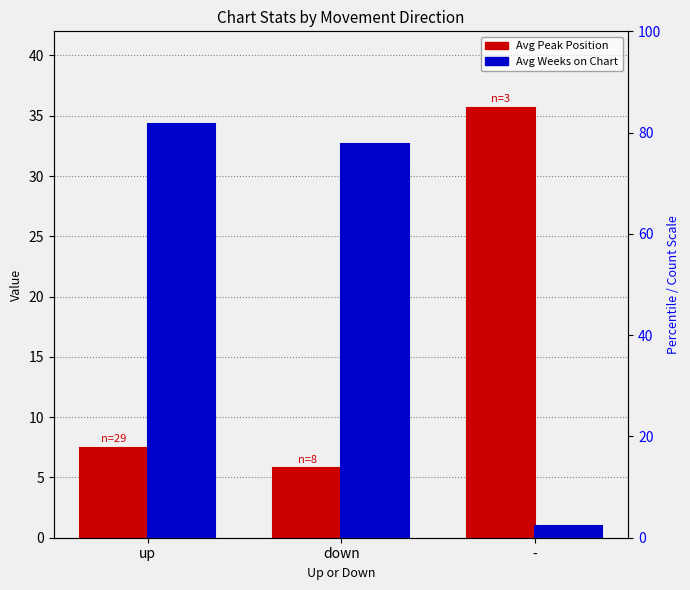

The value of Avg Weeks on Chart at down is 32.6. True or false?

True